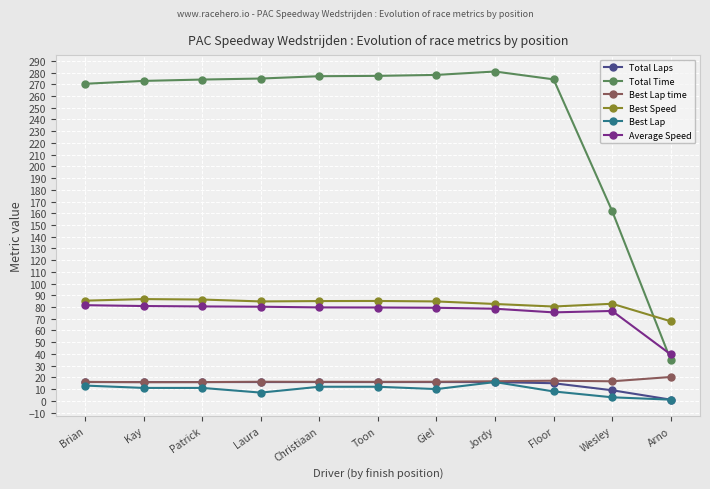

True or false: Total Time and Average Speed intersect in this chart.

True